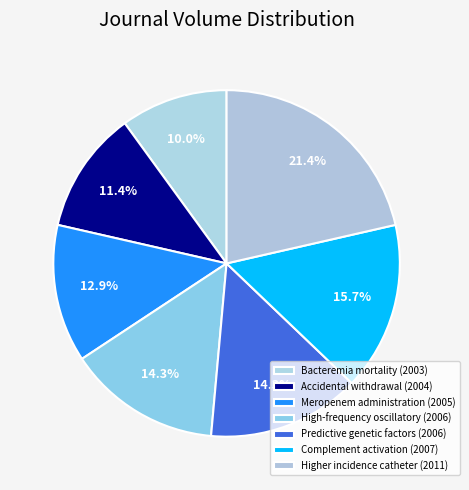

Does any single category account for the majority?

No